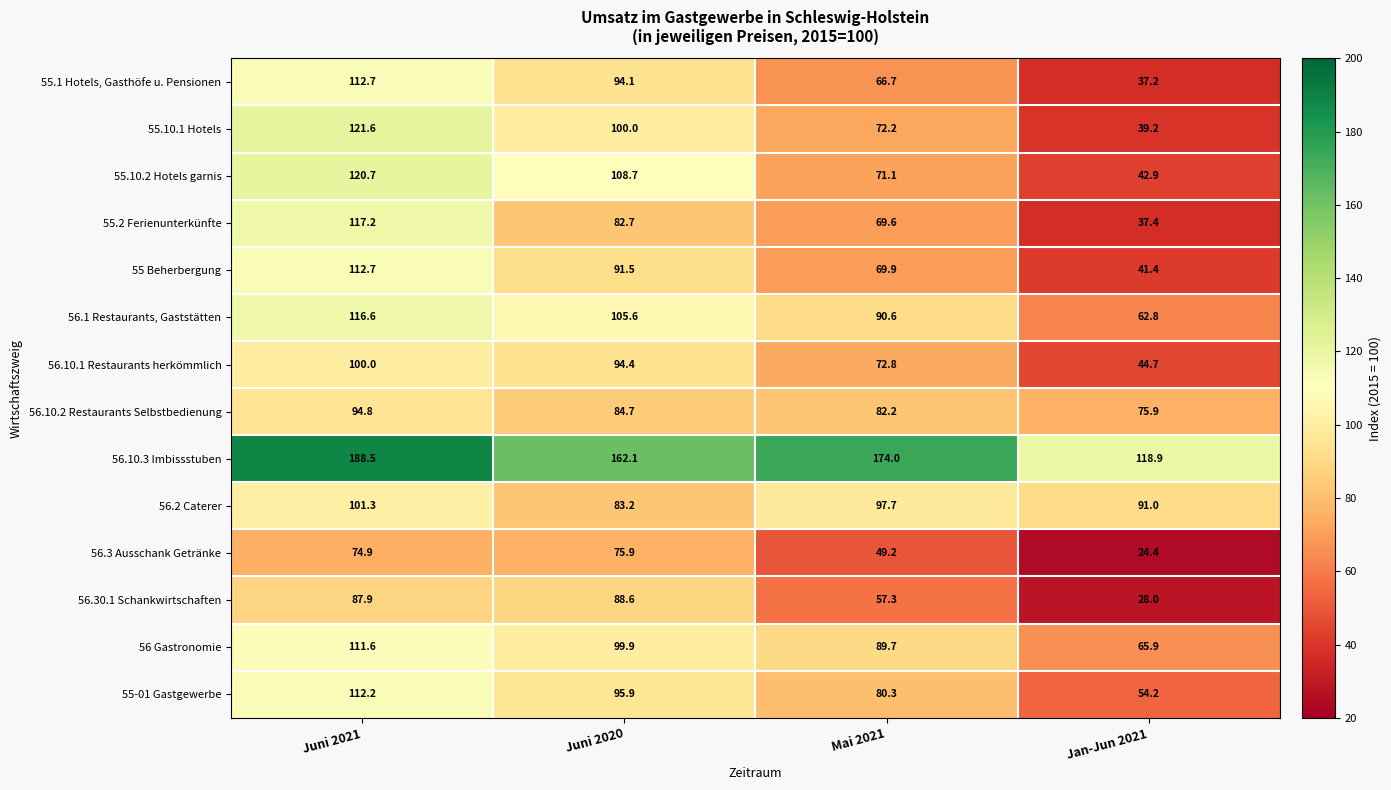

What is the average value of the 56.2 Caterer series?

93.3